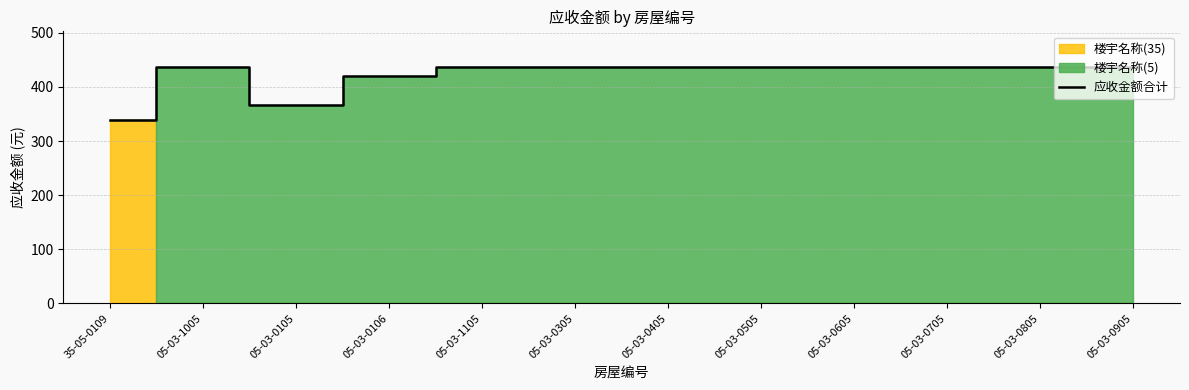

True or false: the data shows 436.9 at 05-03-0605.

True